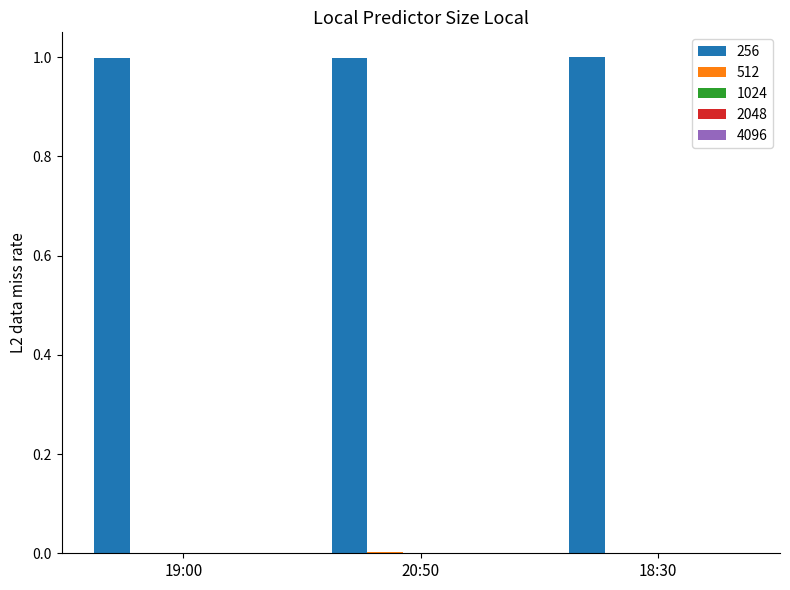

What is the maximum value for 256?

1.0